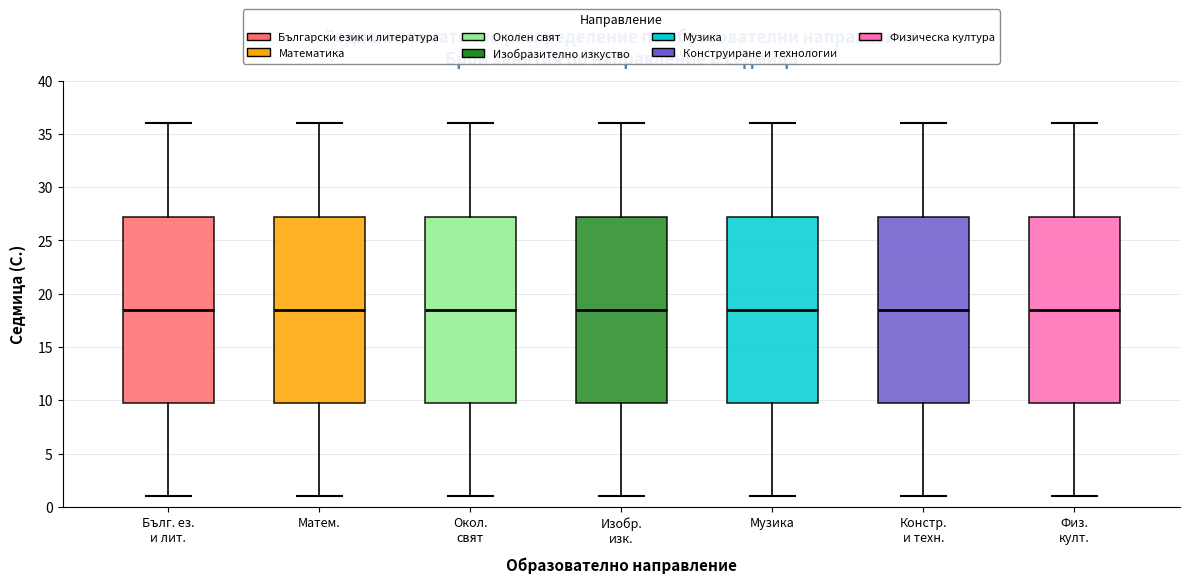

Reading left to right, transcribe this box plot: for each box, give where its median line is, the range the box spans, and where its two whiskers end, as read against the y-axis. The values are not printed on the chart, so give them approximately, as read against the axis.

Бълг. ез. и лит.: median 18.5, box 10.0 to 27.5, whiskers 1.0 to 36.0
Матем.: median 18.5, box 10.0 to 27.5, whiskers 1.0 to 36.0
Окол. свят: median 18.5, box 10.0 to 27.5, whiskers 1.0 to 36.0
Изобр. изк.: median 18.5, box 10.0 to 27.5, whiskers 1.0 to 36.0
Музика: median 18.5, box 10.0 to 27.5, whiskers 1.0 to 36.0
Констр. и техн.: median 18.5, box 10.0 to 27.5, whiskers 1.0 to 36.0
Физ. култ.: median 18.5, box 10.0 to 27.5, whiskers 1.0 to 36.0